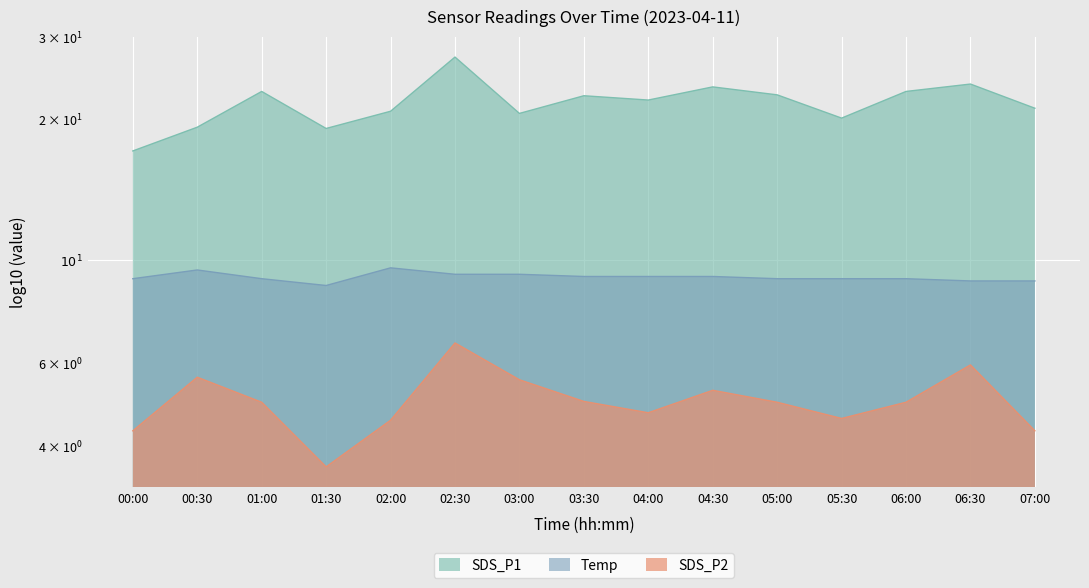

Between 01:30 and 03:00, which series saw the biggest shift?

SDS_P2